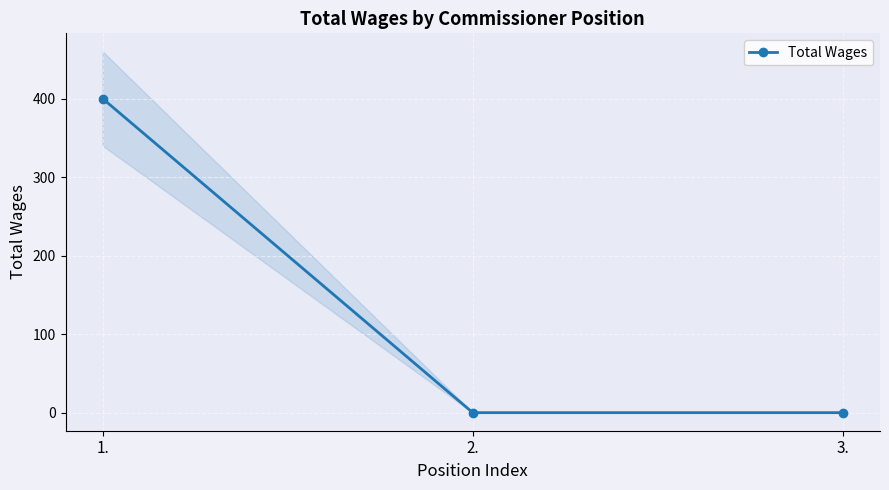

Is this an area chart (filled region under the line)?

No